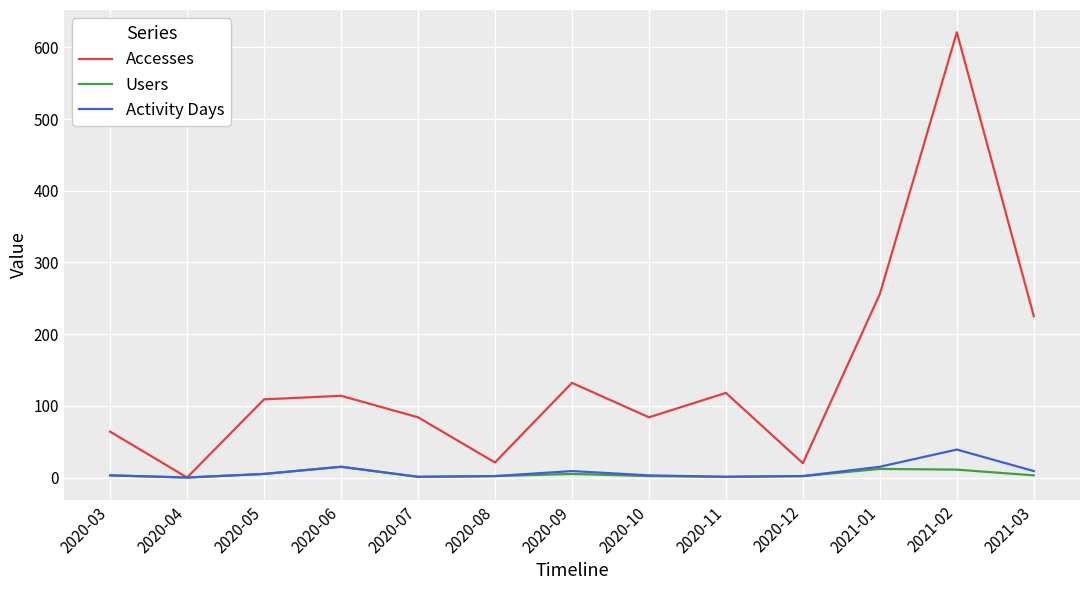

Is the value of Accesses at 2020-08 greater than the value of Activity Days at 2020-05?

Yes